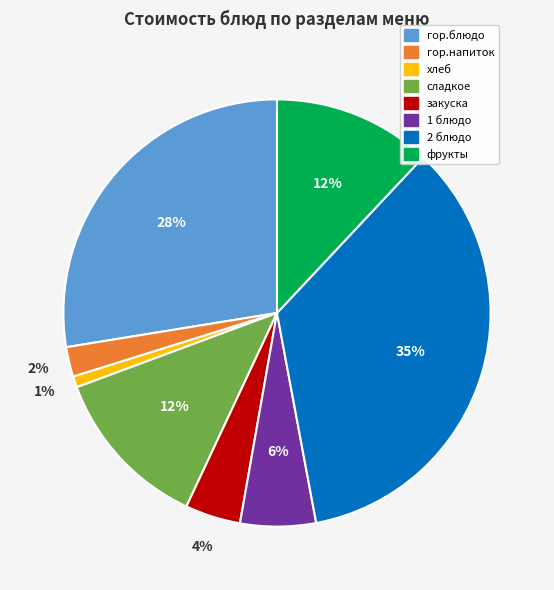

Which has a higher value, закуска or 2 блюдо?

2 блюдо